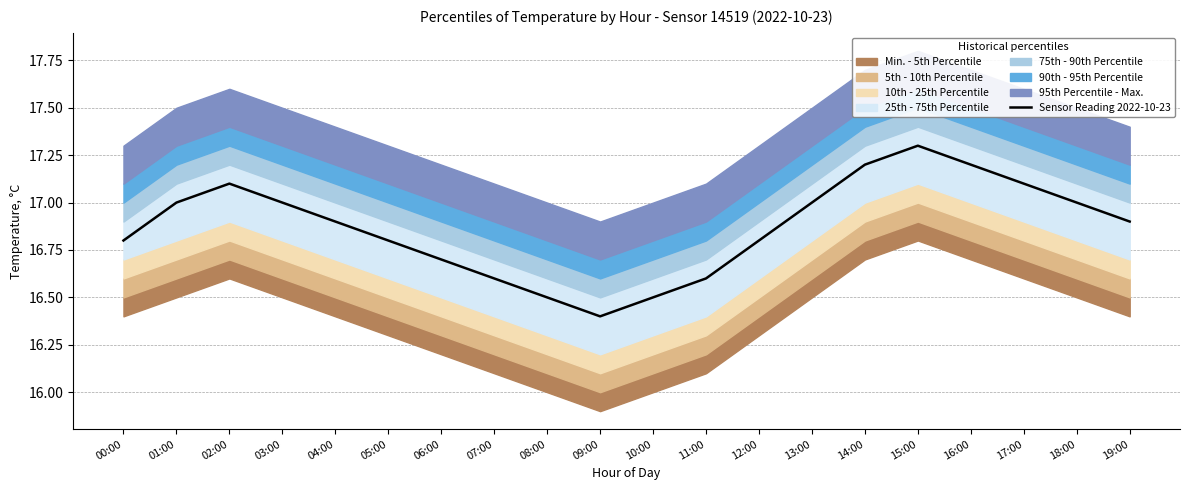

At which category does the data reach its first local peak?

02:00